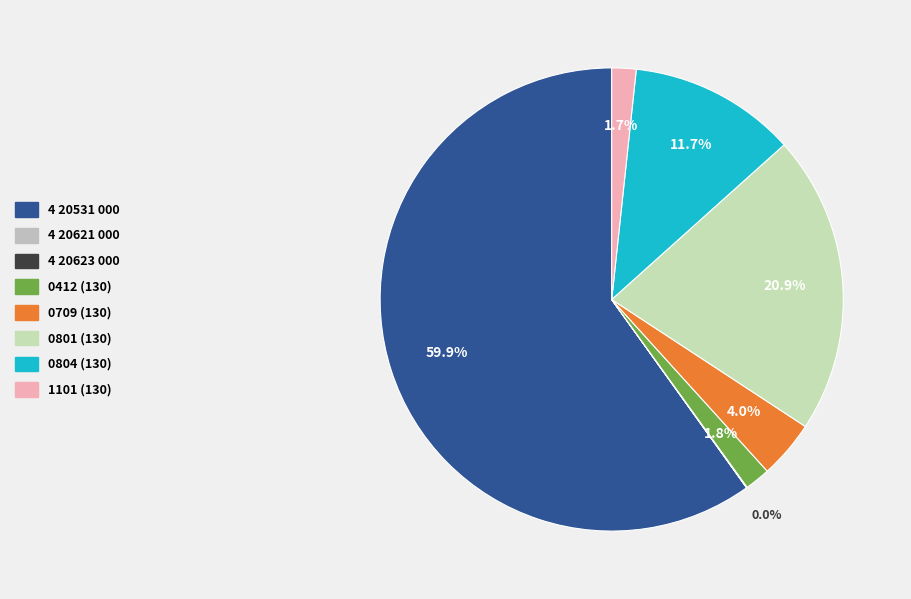

To the nearest percent, what percentage of the pie is 4 20531 000?

60%